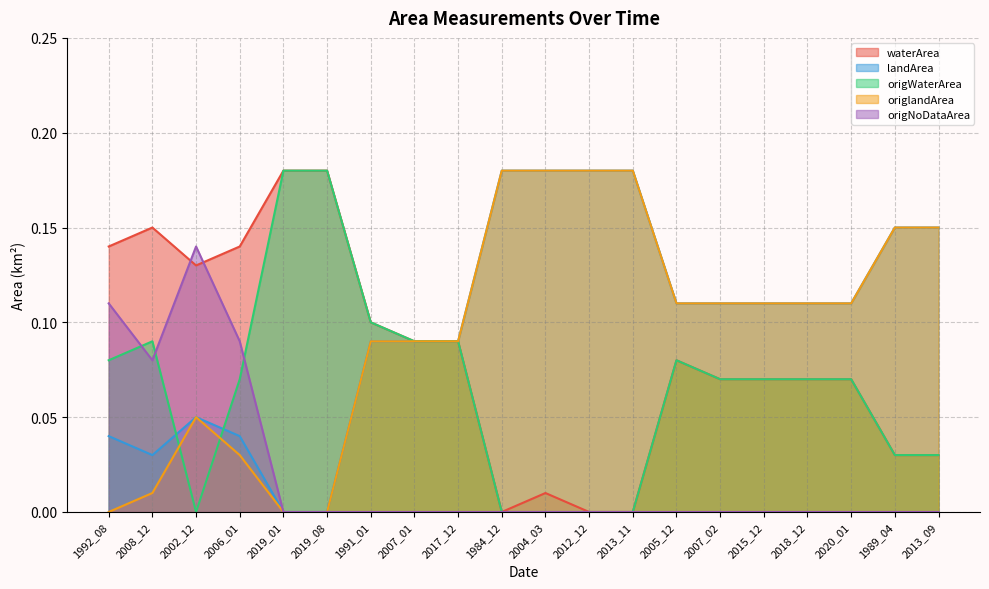

What is the difference between the maximum and minimum values in the origlandArea series?

0.2